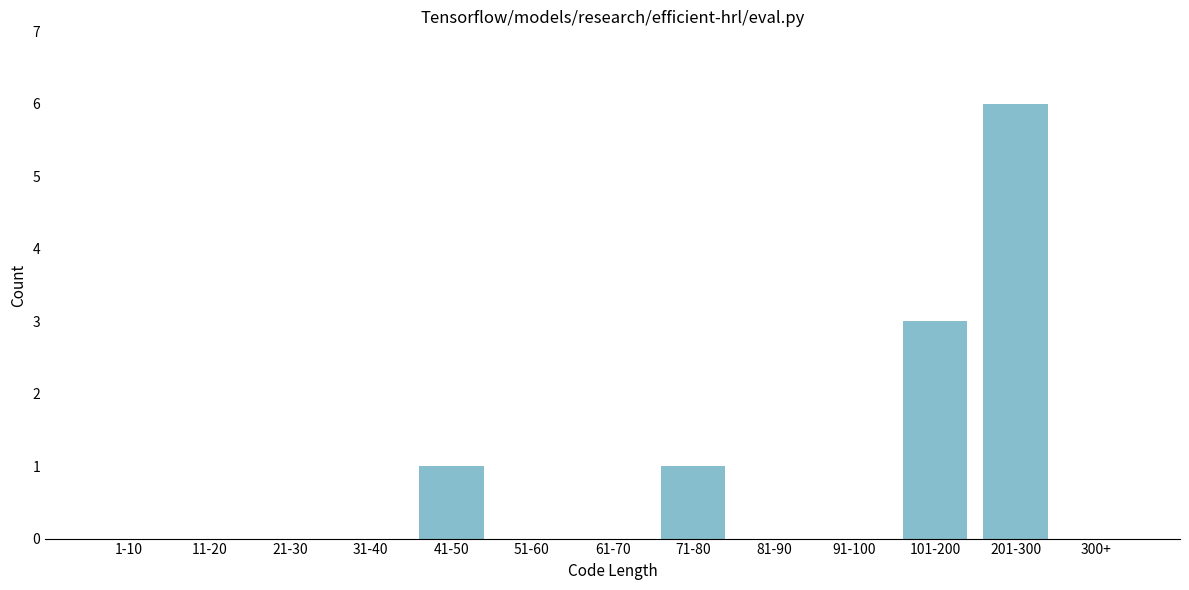

Reading left to right, list all the values displayed in this chart.

1-10=0	11-20=0	21-30=0	31-40=0	41-50=1	51-60=0	61-70=0	71-80=1	81-90=0	91-100=0	101-200=3	201-300=6	300+=0